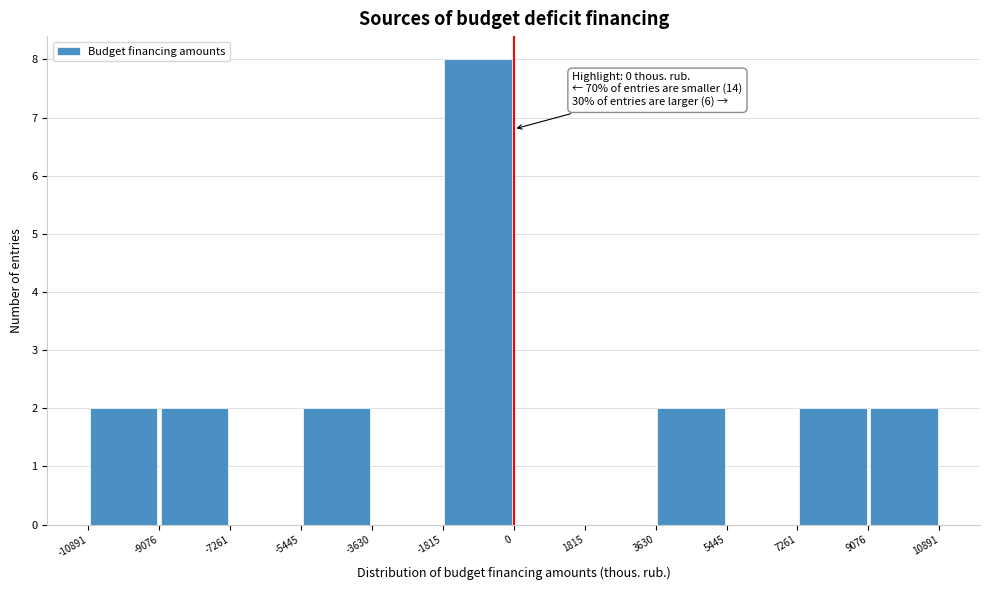

Over which range of the x-axis is the bar tallest?

-1815 to 0